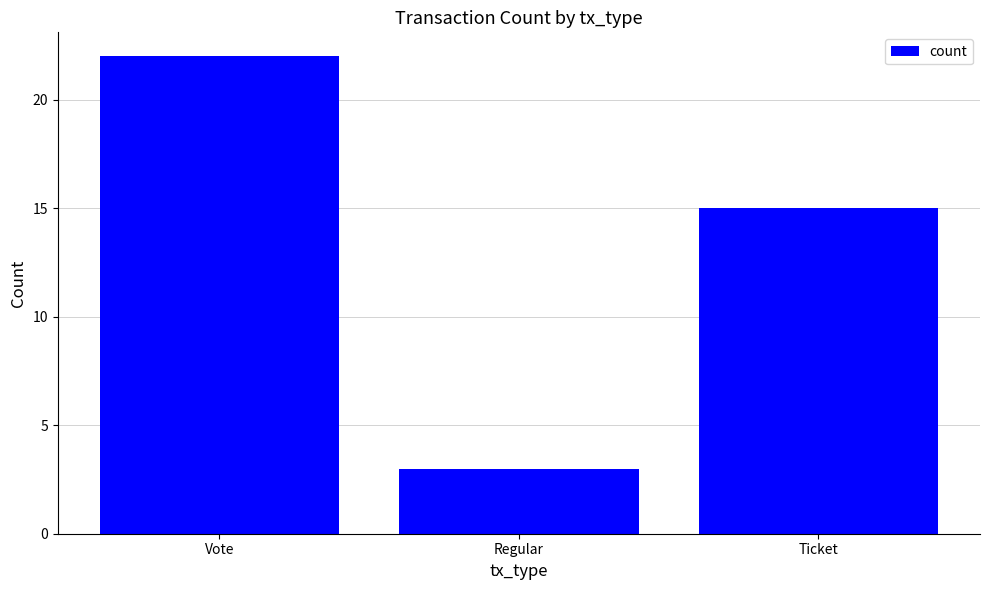

Between Regular and Vote, which is larger?

Vote